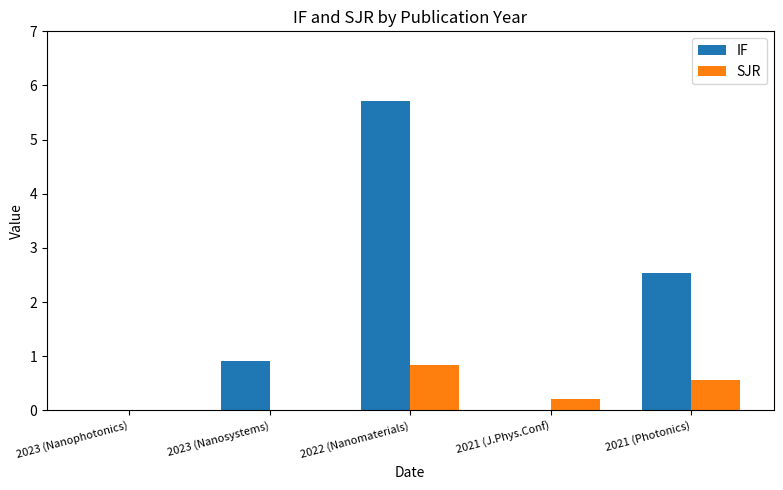

What is the sum of all IF values?

9.2